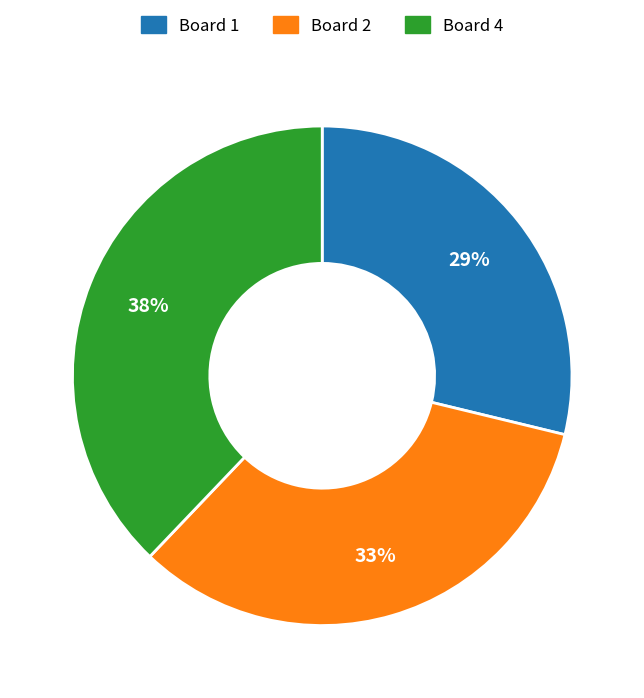

Rank the categories by value from highest to lowest.

Board 4, Board 2, Board 1